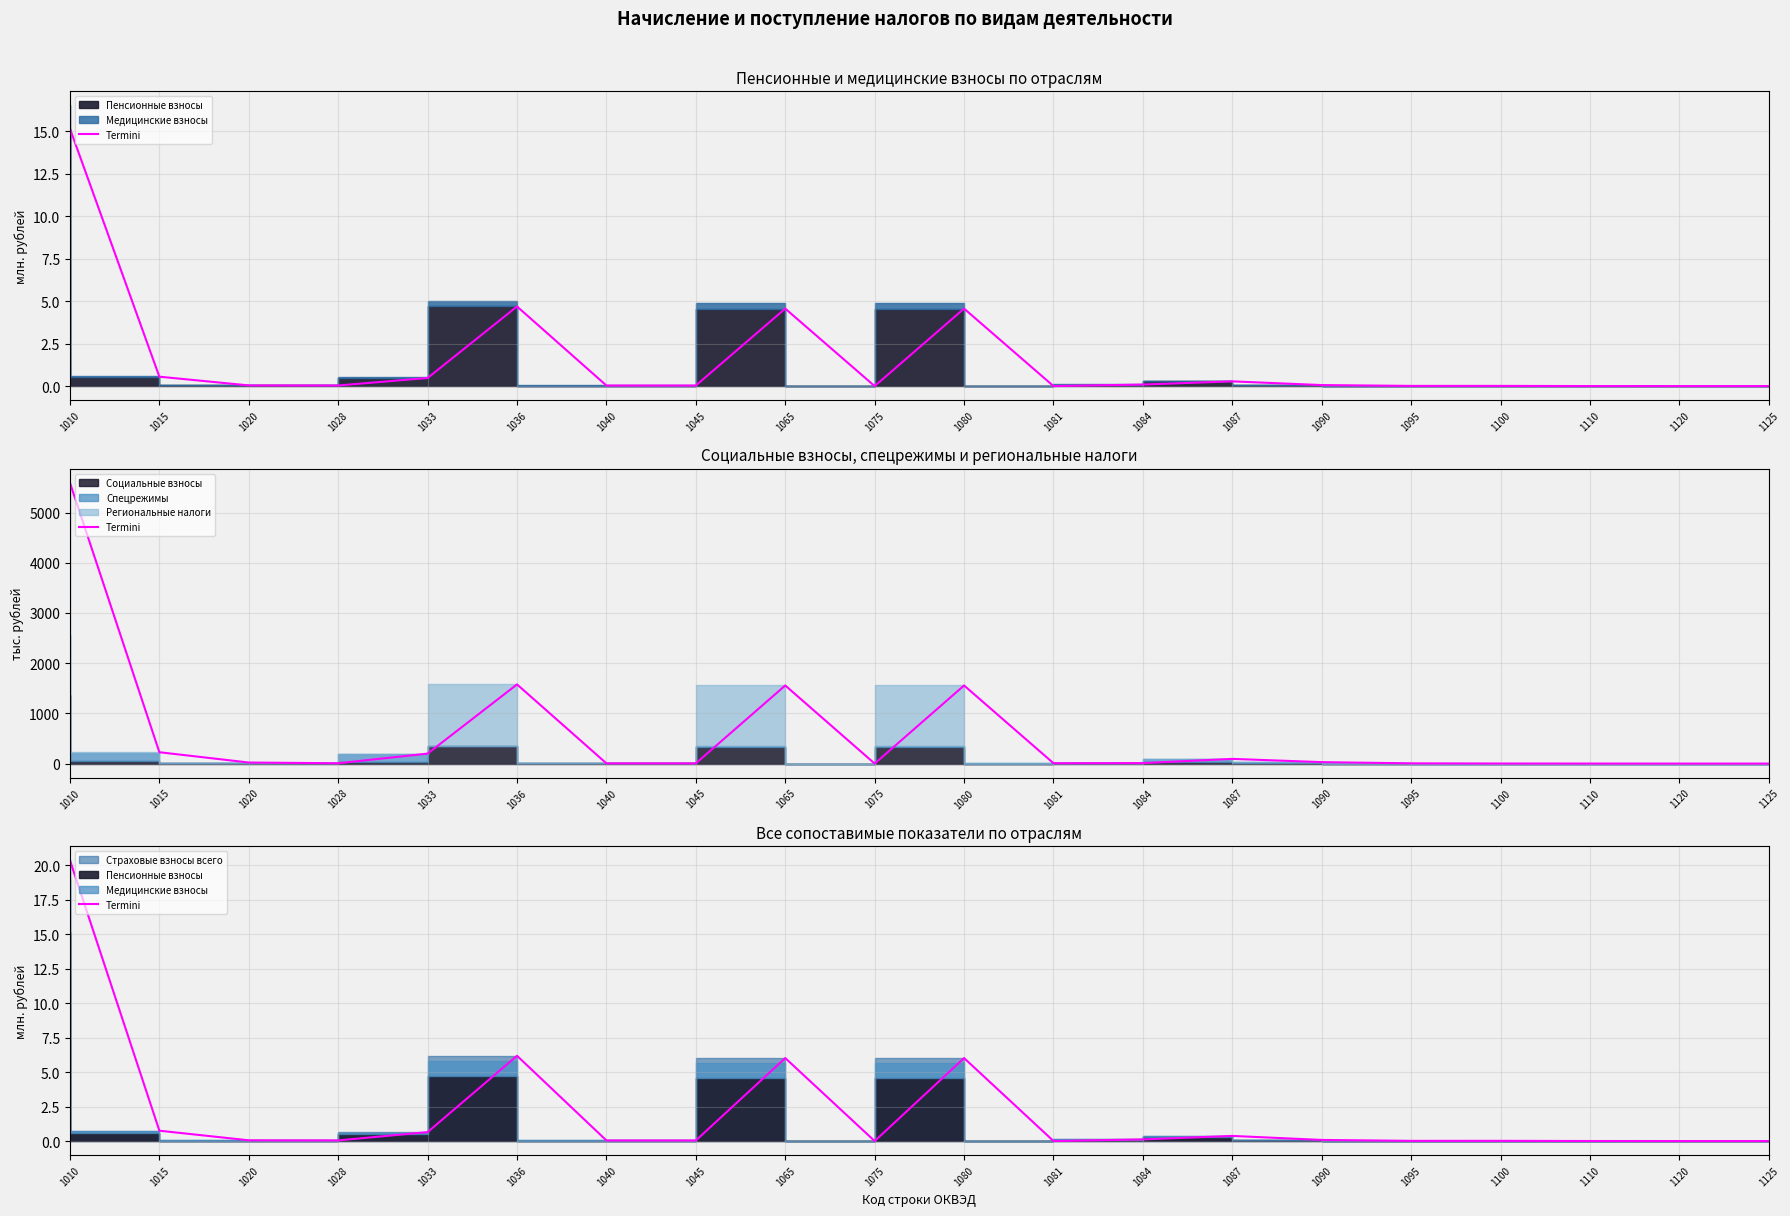

How many data points does each series have?

20